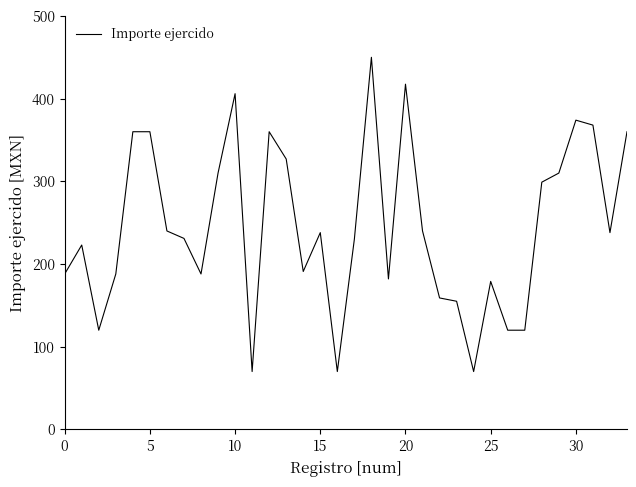

Is this an area chart (filled region under the line)?

No